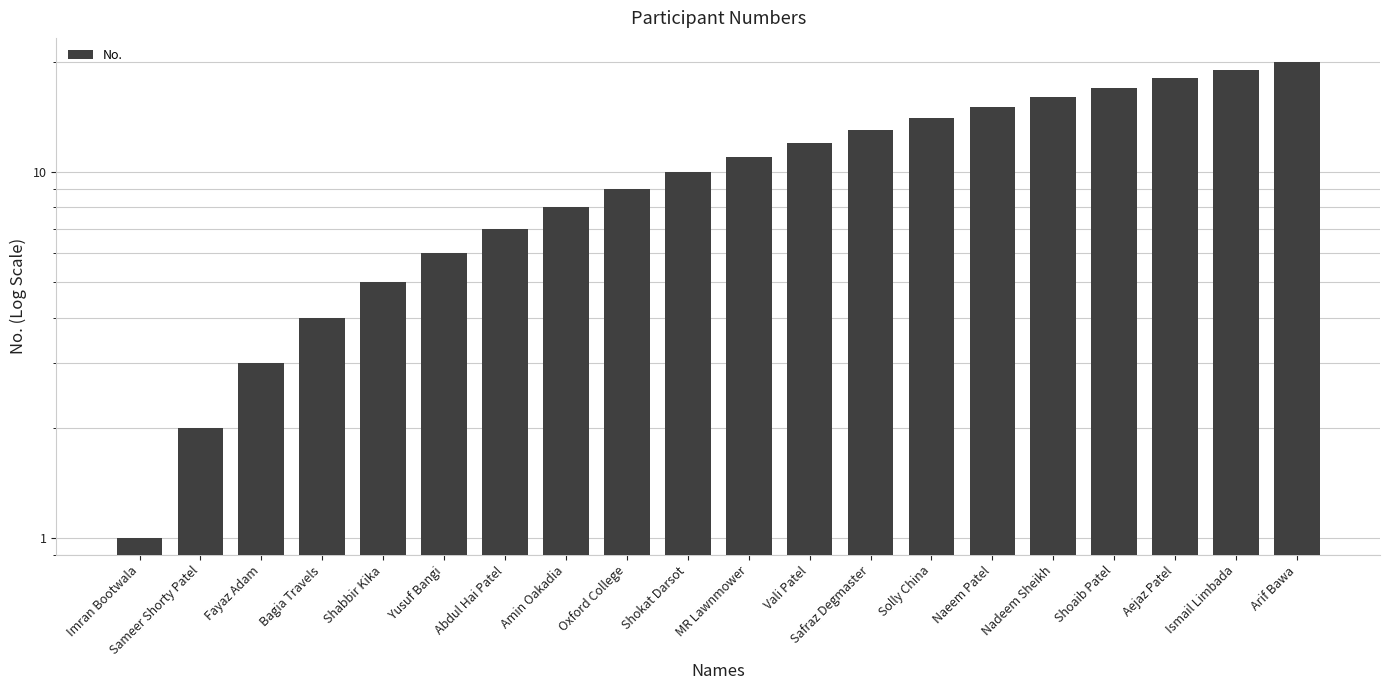

What is the difference between the maximum and second lowest values?

18